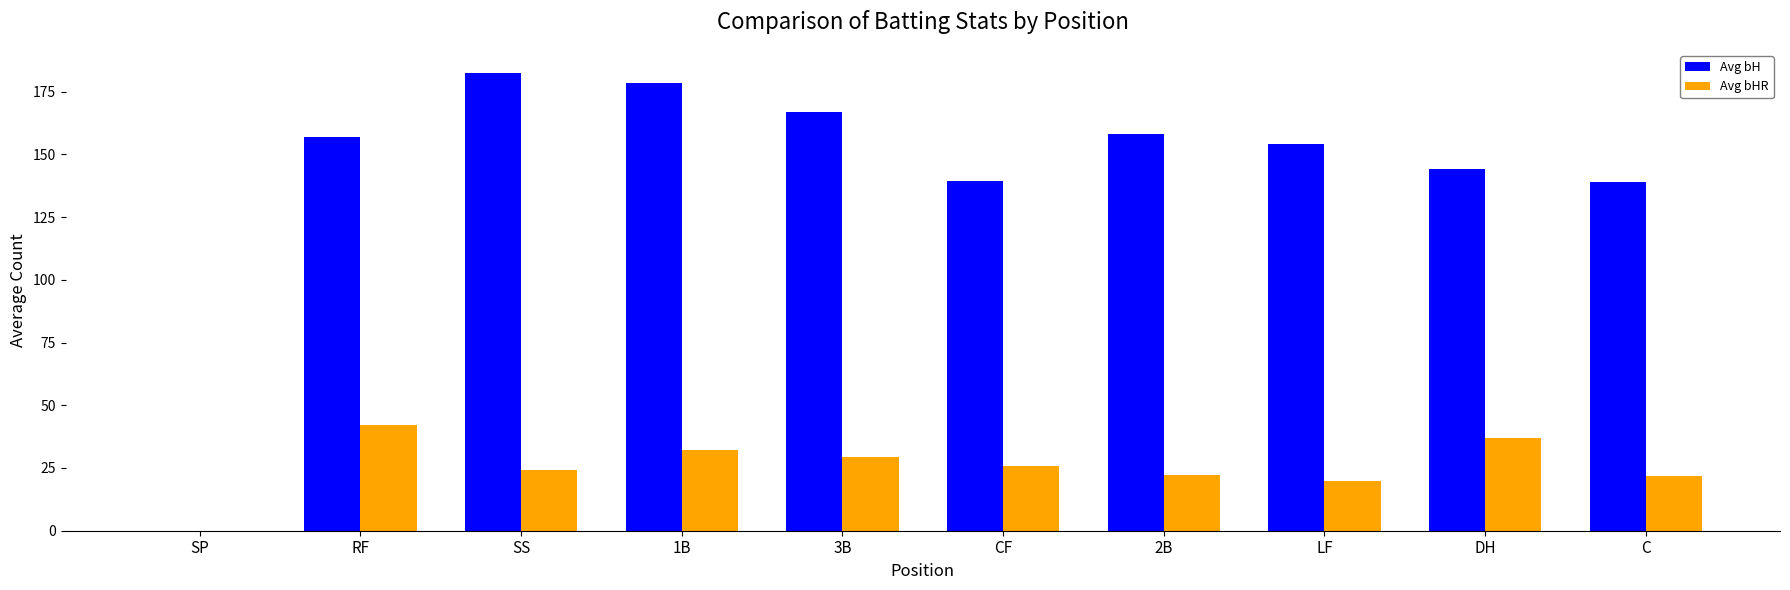

Which series changed the most between LF and C?

Avg bH